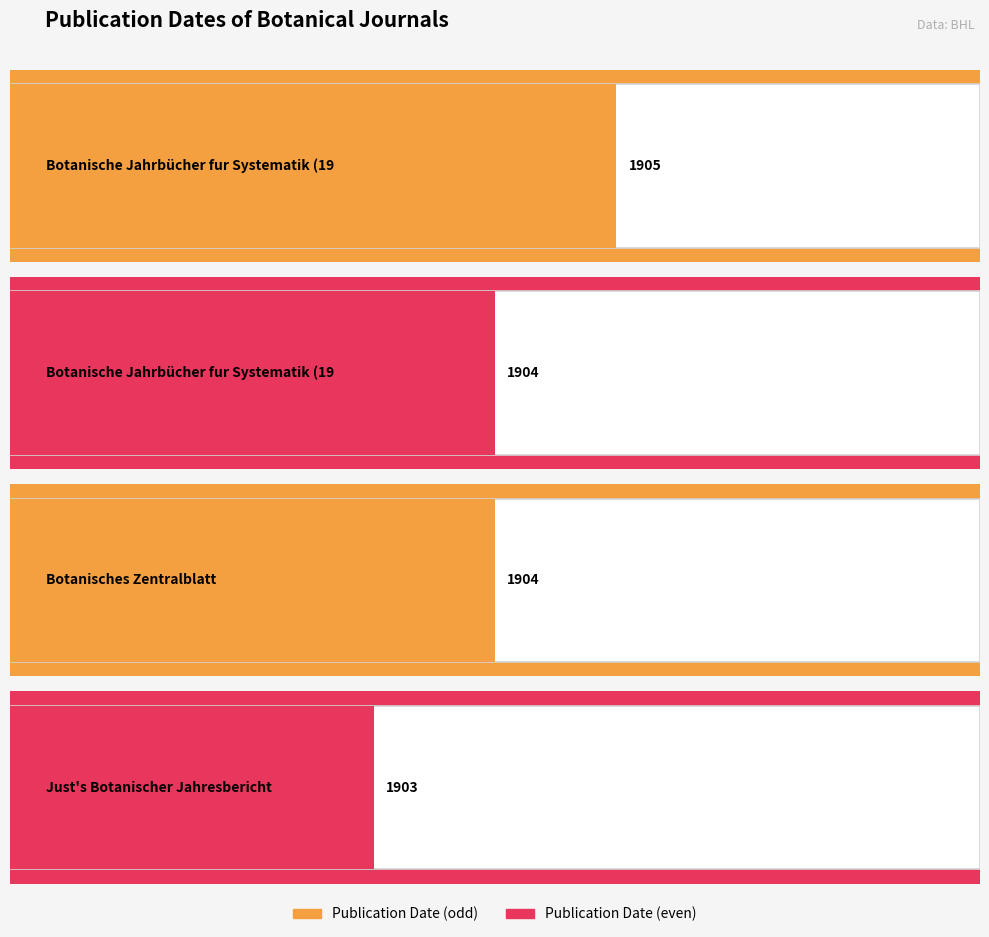

What is the label of the 1st bar from the right?

Just's Botanischer Jahresbericht